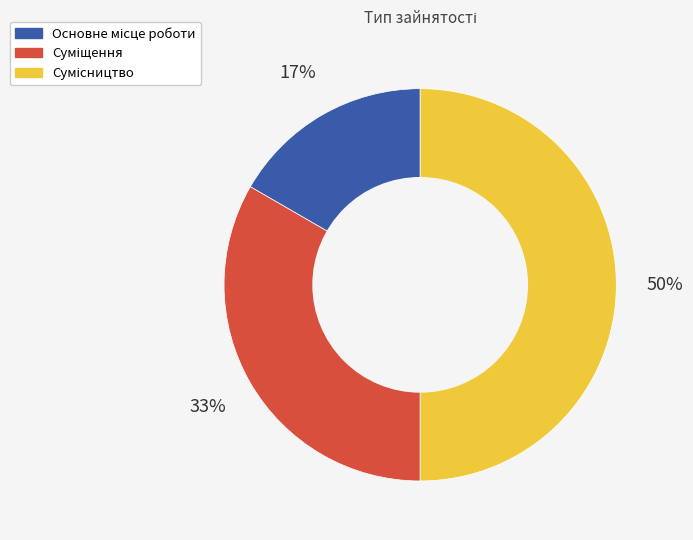

To the nearest percent, what is the average slice percentage?

33%